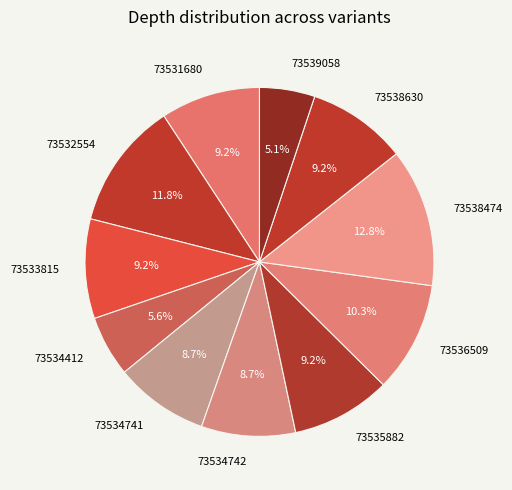

True or false: 73531680 accounts for 15% of the total.

False